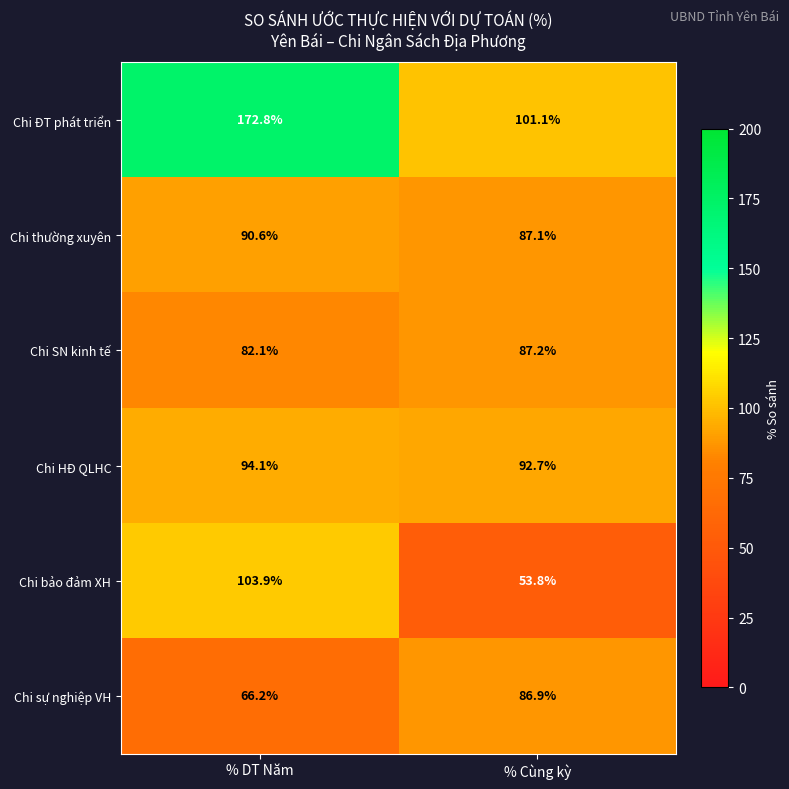

How many distinct data groups are displayed?

6